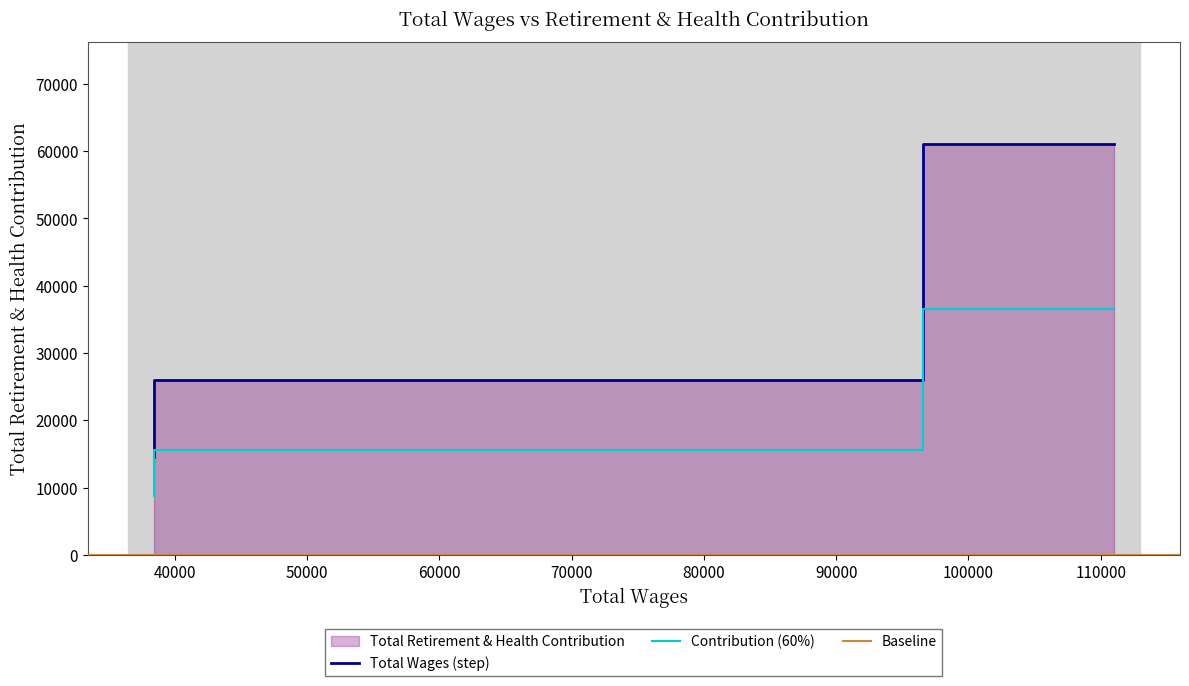

Where is the data nearest to the value 37743?

96555.0